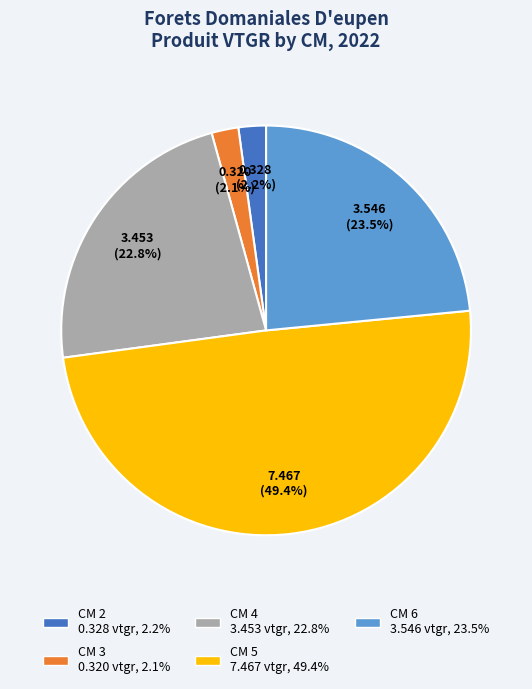

Does any single category account for the majority?

No